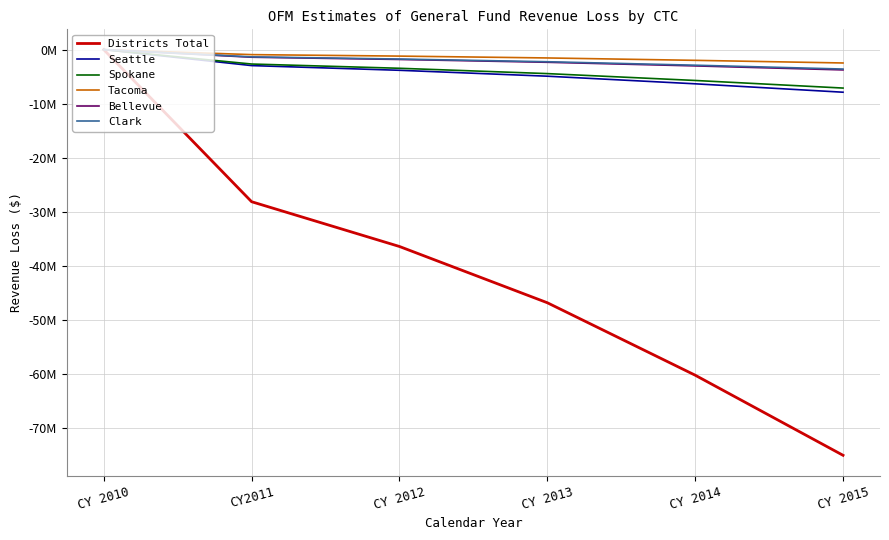

The value of Tacoma at CY 2010 is 0.0. True or false?

True